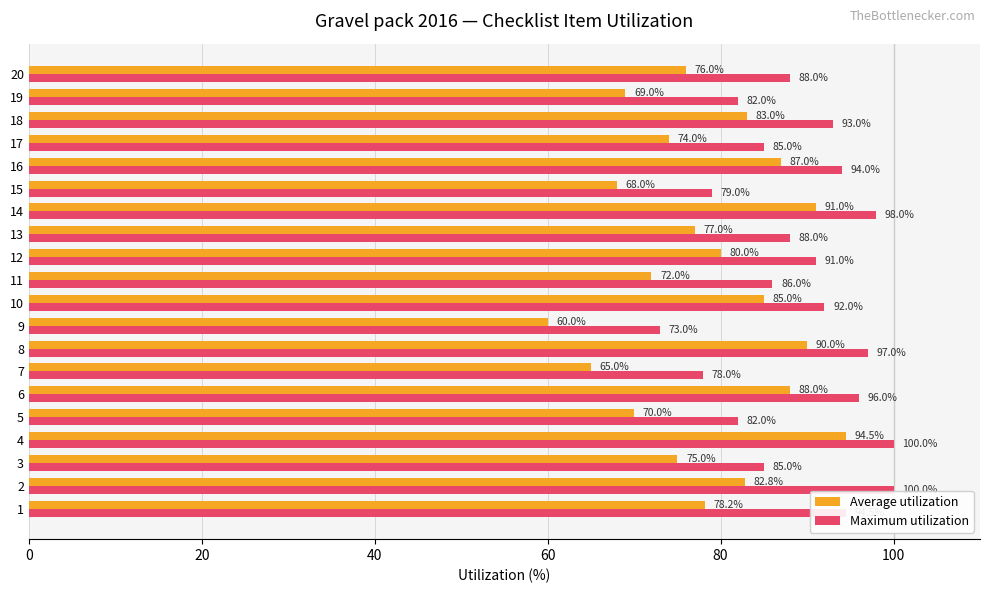

How many values in the Average utilization series exceed 78?

10